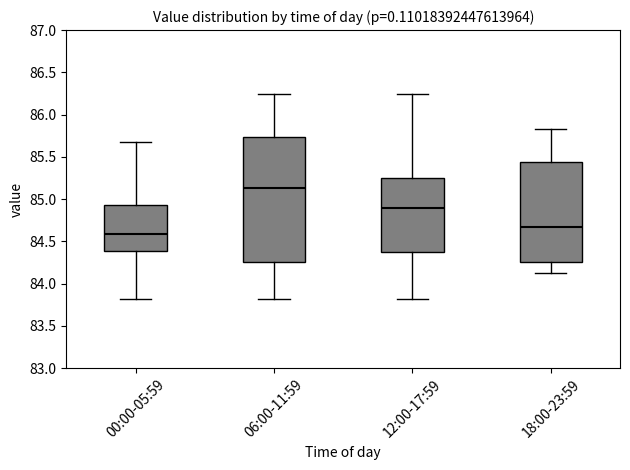

Reading left to right, read every box against the y-axis: the position of its median line, the range the box covers, and the ends of its whiskers. The values are not printed on the chart, so give them approximately, as read against the axis.

00:00-05:59: median 84.60, box 84.40 to 84.95, whiskers 83.80 to 85.70
06:00-11:59: median 85.15, box 84.25 to 85.75, whiskers 83.80 to 86.25
12:00-17:59: median 84.90, box 84.35 to 85.25, whiskers 83.80 to 86.25
18:00-23:59: median 84.70, box 84.25 to 85.45, whiskers 84.15 to 85.85